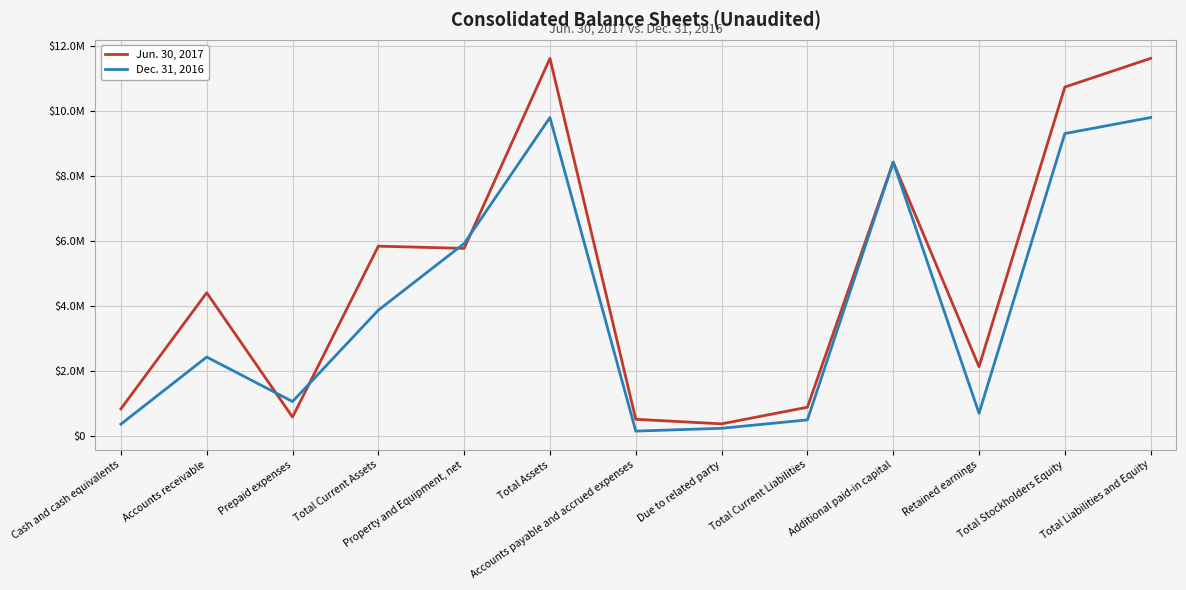

In Dec. 31, 2016, how many points are lower than both neighbors (excluding endpoints)?

3